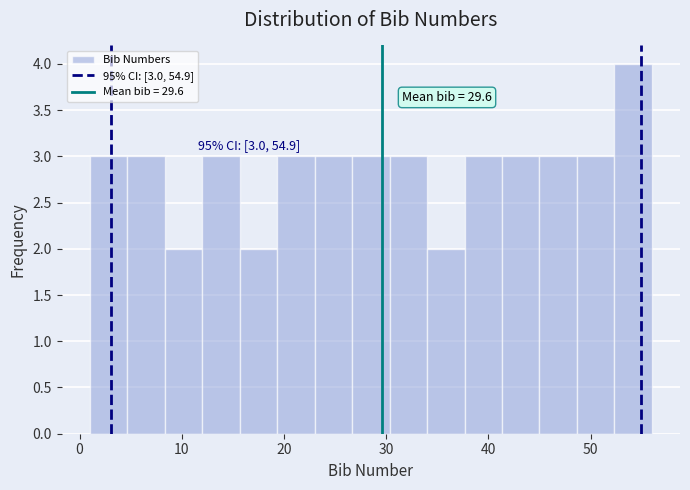

Around what value on the x-axis is the tallest bar? Give the approximate position of its centre, as read against the axis.

54